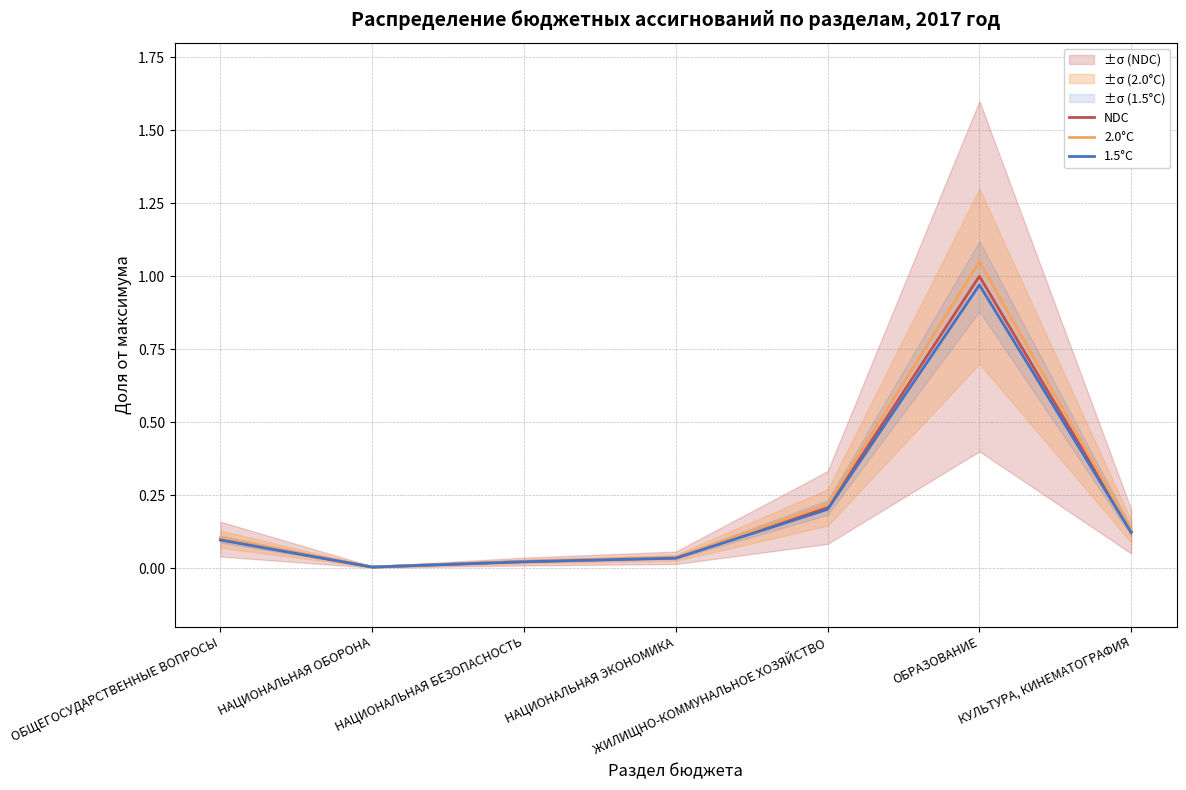

True or false: NDC and 1.5°C intersect in this chart.

False